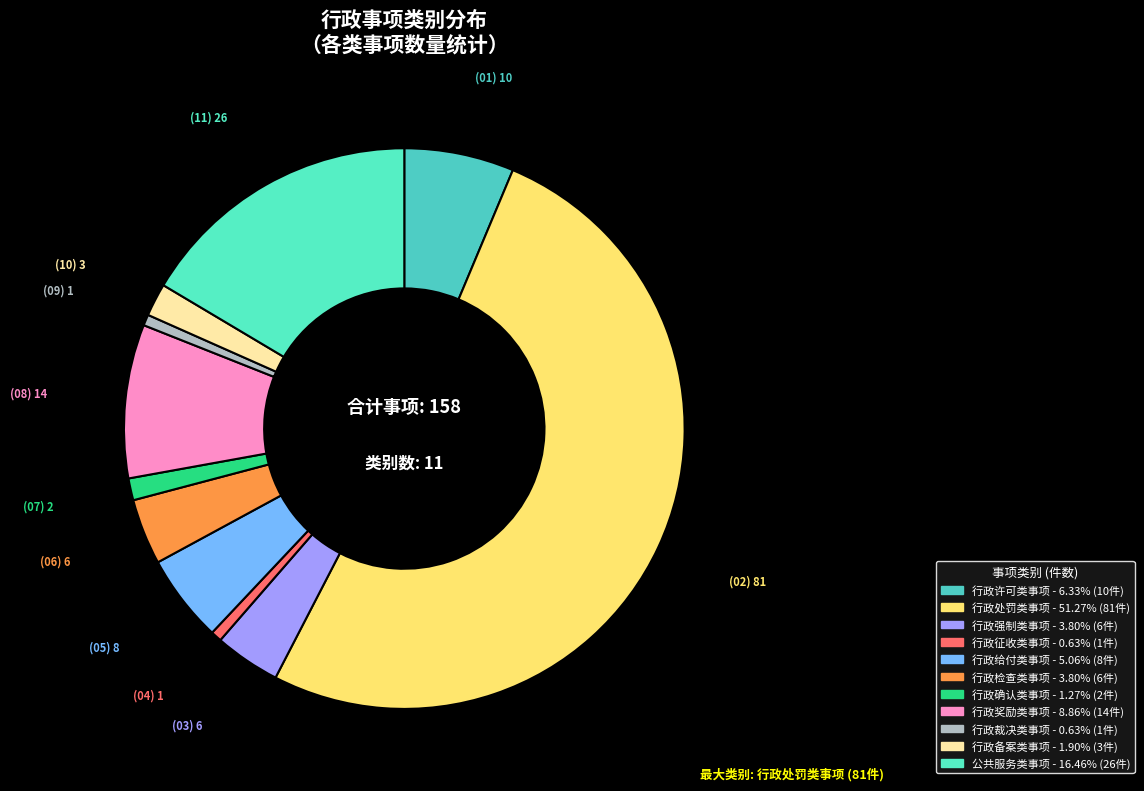

Which category has the smallest portion of the pie?

行政征收类事项